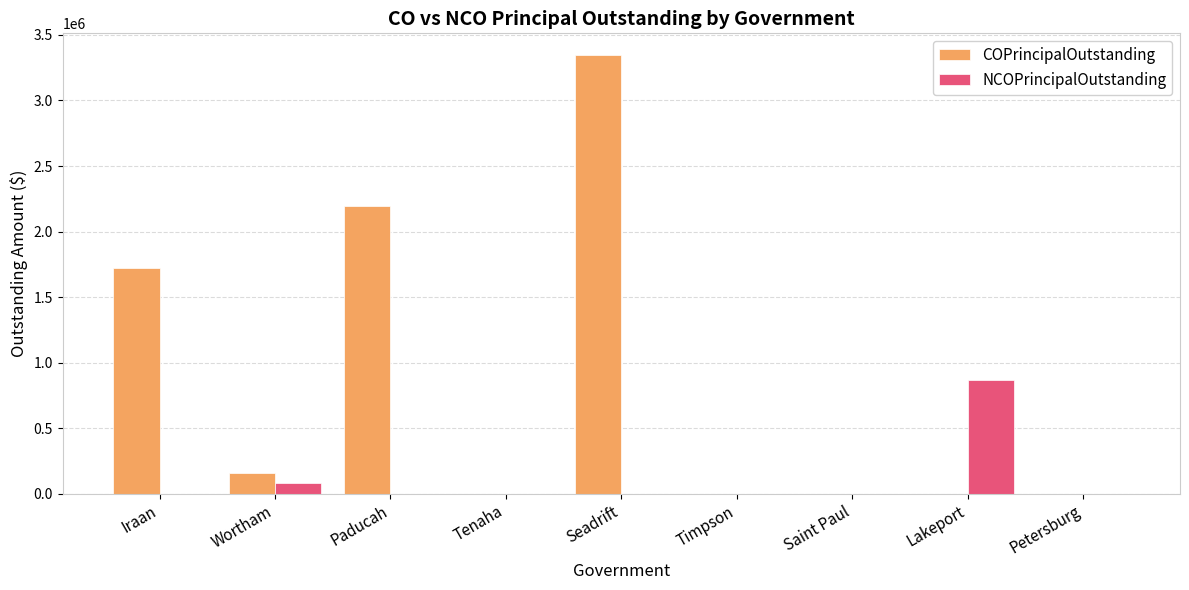

Which series has the largest total across all categories?

COPrincipalOutstanding